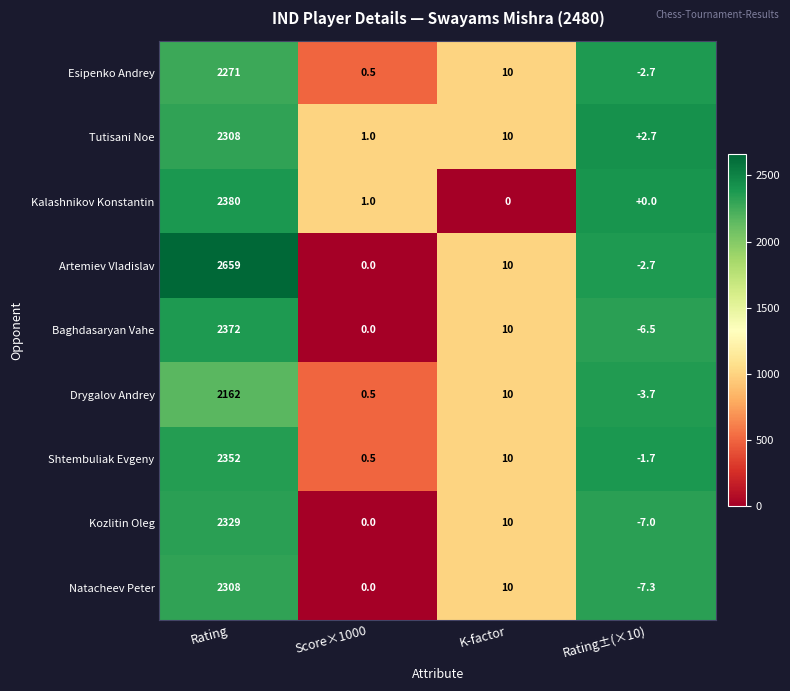

Which label corresponds to the largest value in the chart?

Rating